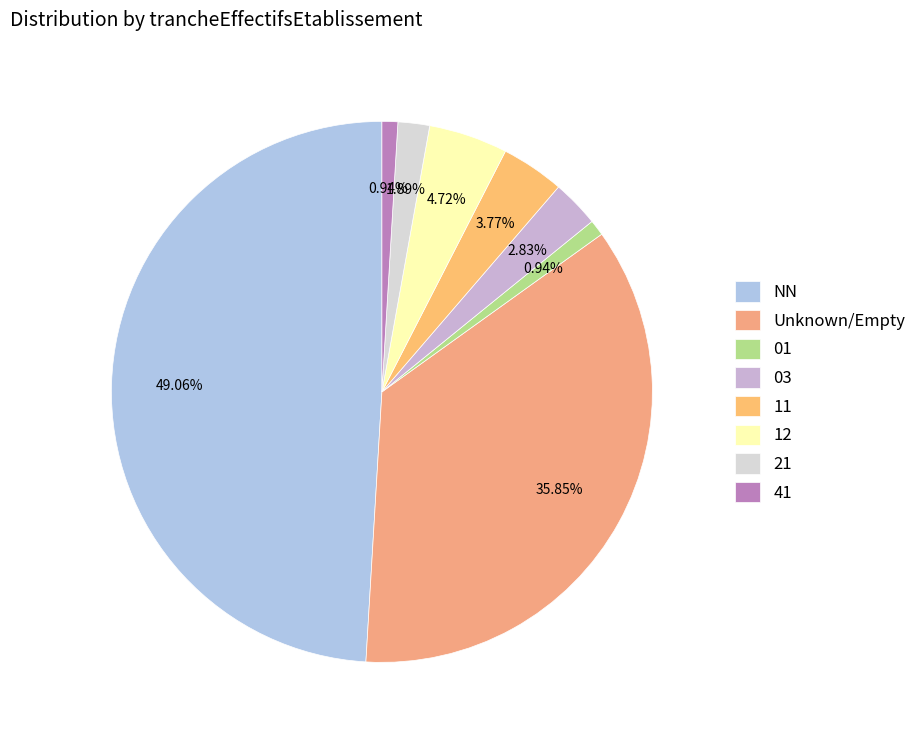

What is the change in value from 21 to 41?

-1